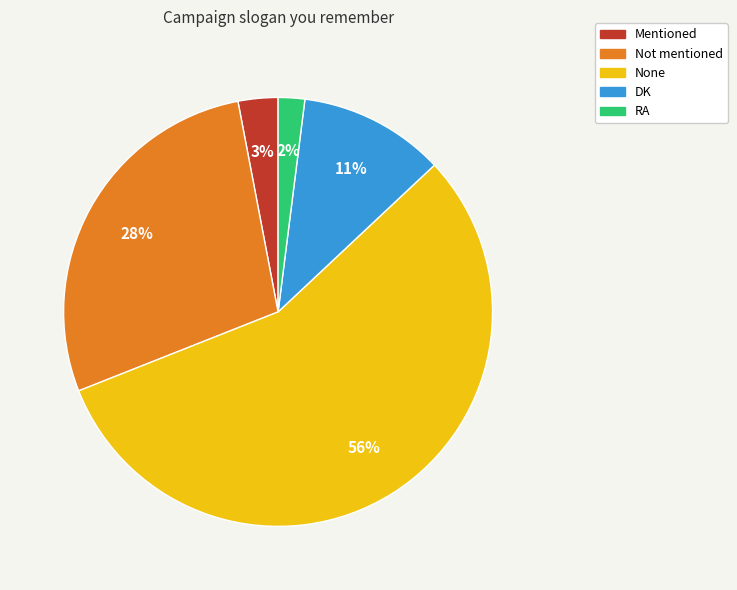

What percentage is the Mentioned slice, to the nearest percent?

3%